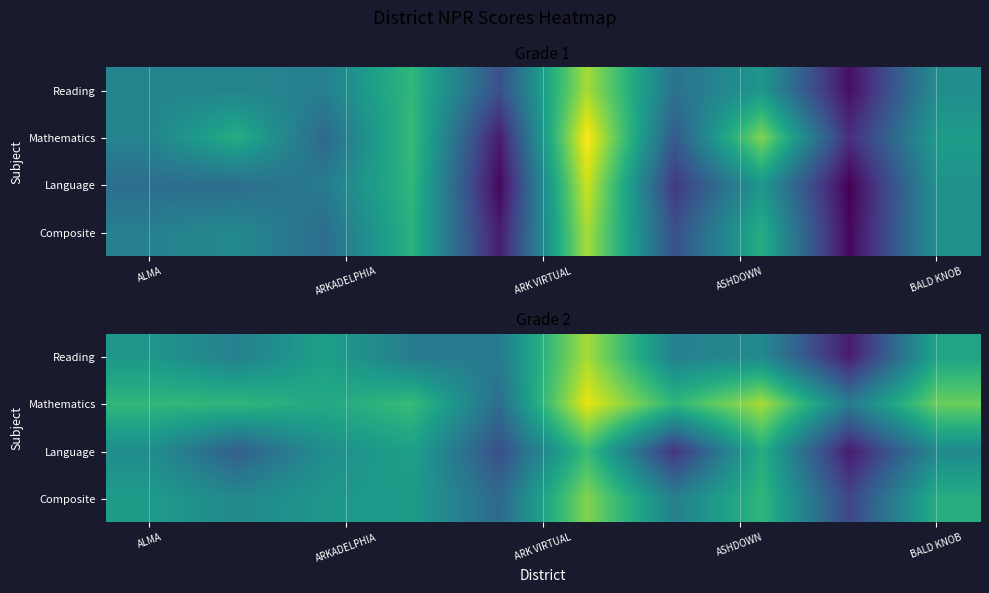

True or false: Language has a value of 89 at BALD KNOB.

False